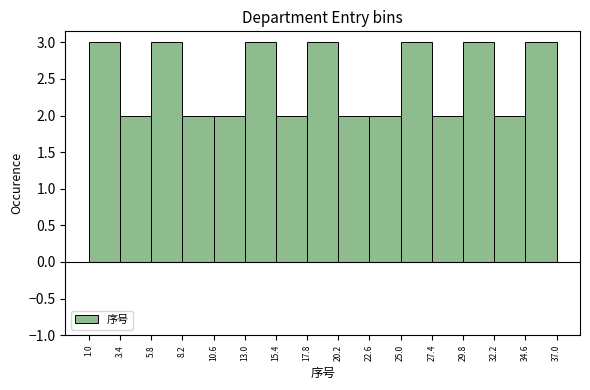

Reading left to right, list every bar in this chart as the range it spans on the x-axis followed by its height. The values are not printed on the chart, so give them approximately, as read against the axis.

1.0 to 3.4: 3
3.4 to 5.8: 2
5.8 to 8.2: 3
8.2 to 10.6: 2
10.6 to 13.0: 2
13.0 to 15.4: 3
15.4 to 17.8: 2
17.8 to 20.2: 3
20.2 to 22.6: 2
22.6 to 25.0: 2
25.0 to 27.4: 3
27.4 to 29.8: 2
29.8 to 32.2: 3
32.2 to 34.6: 2
34.6 to 37.0: 3